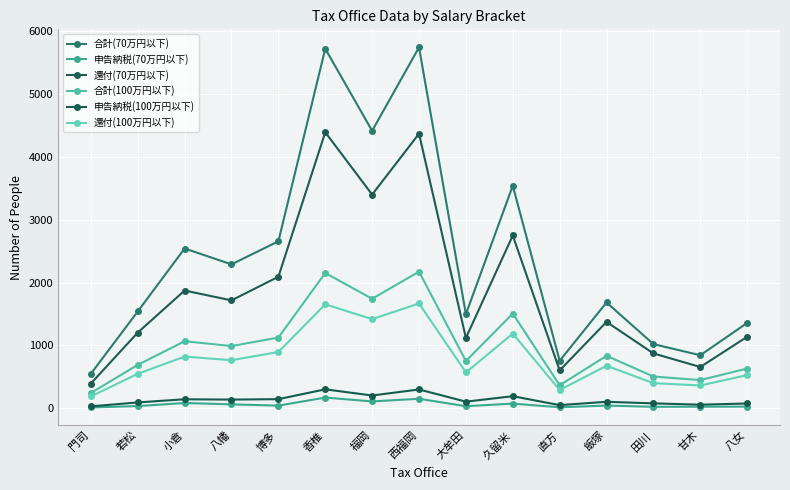

Between 香椎 and 直方, which is larger?

香椎